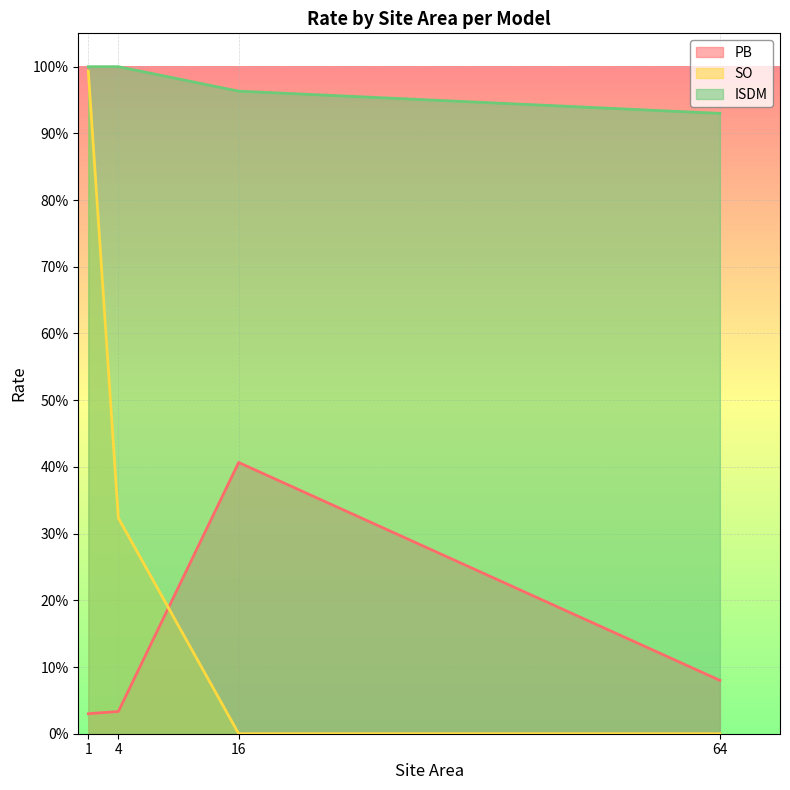

True or false: SO and ISDM intersect in this chart.

False